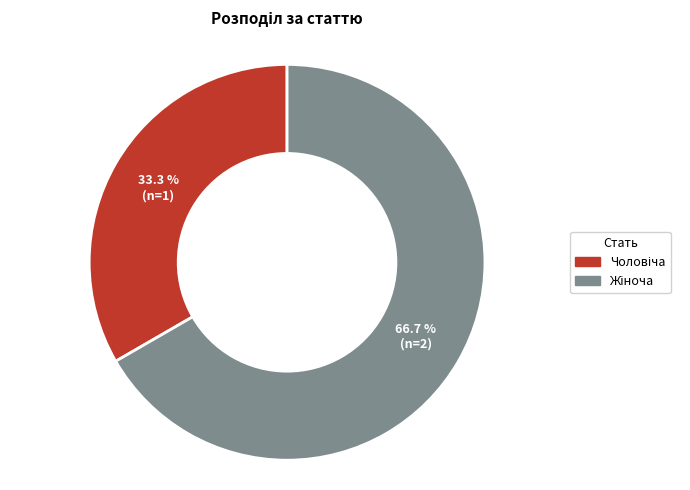

Does any single category account for the majority?

Yes